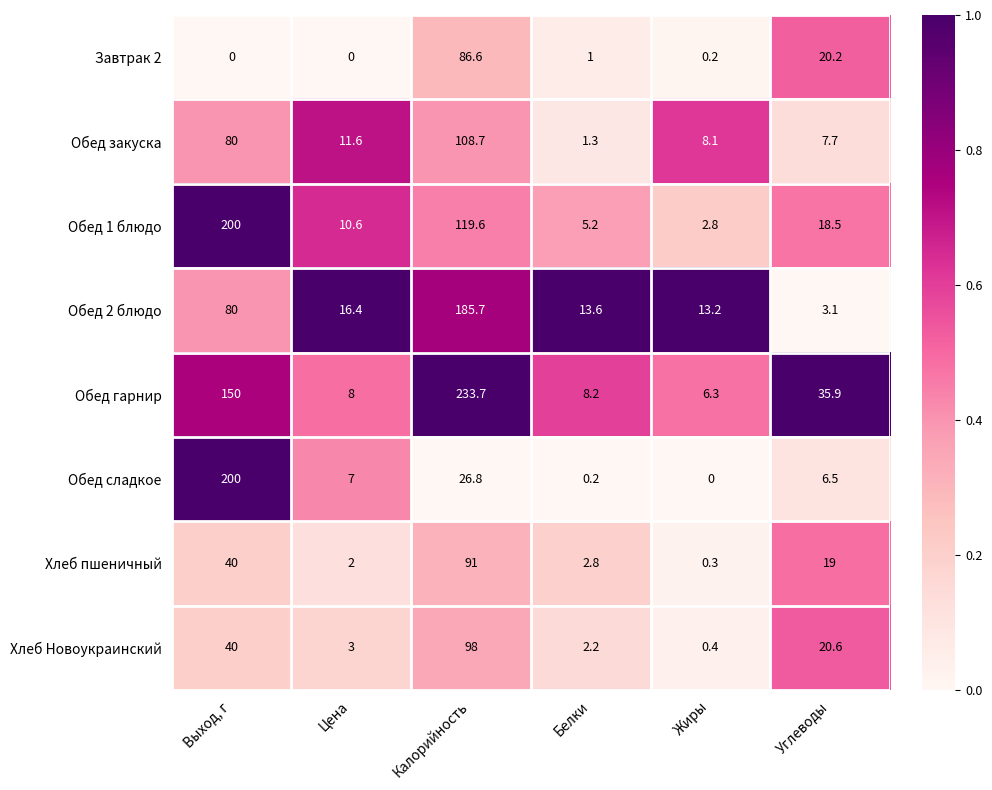

Which series has the largest range (max minus min)?

Обед гарнир